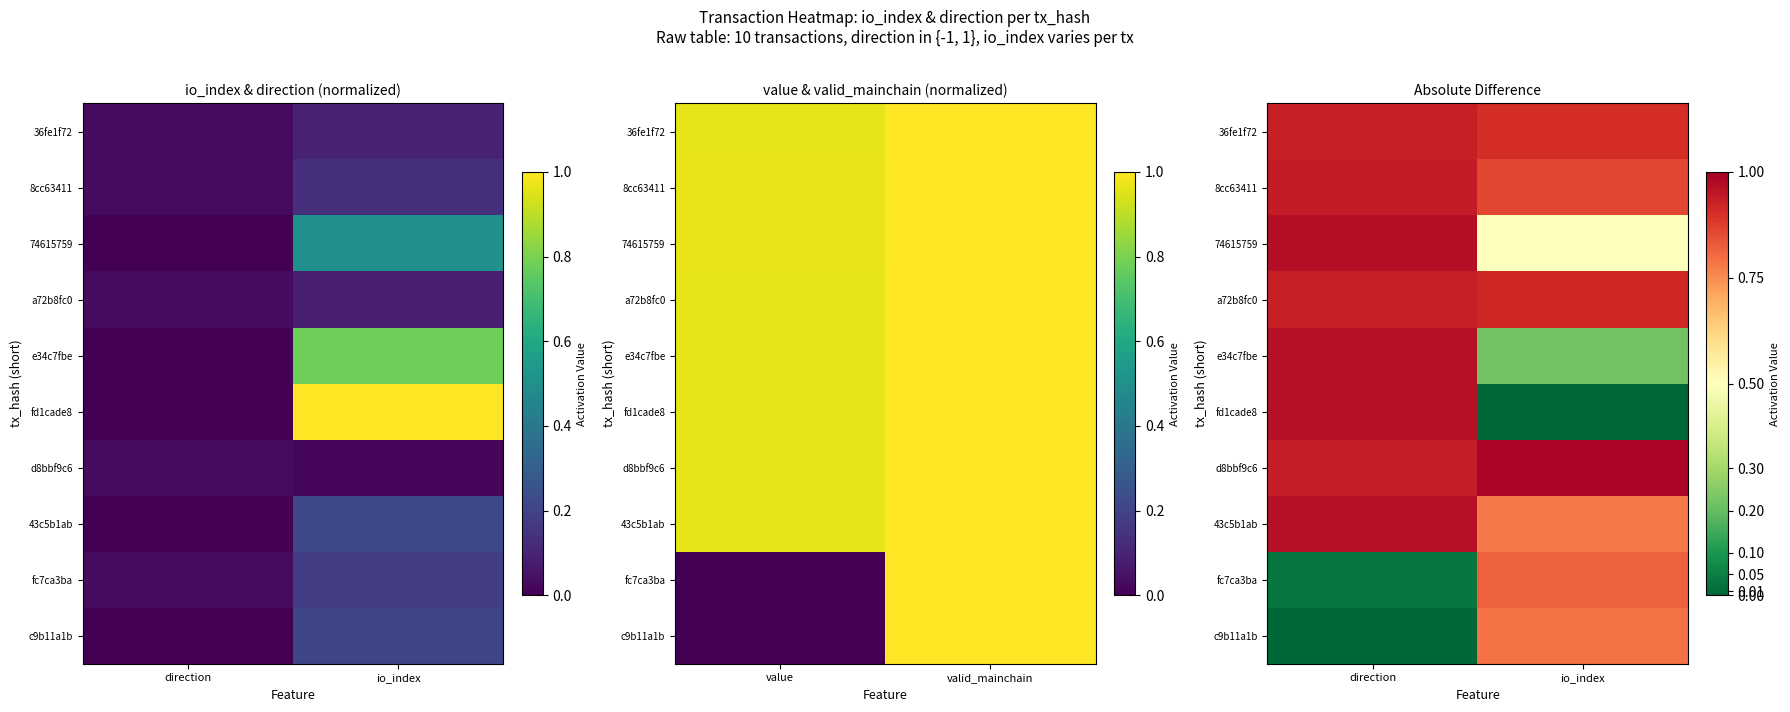

Between direction and io_index, which is larger?

io_index